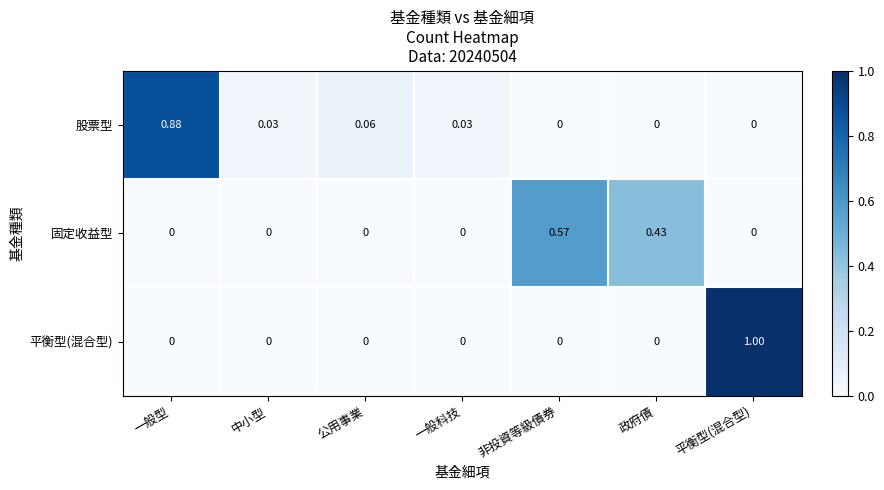

Rank the series by their maximum value, from highest to lowest.

平衡型(混合型), 股票型, 固定收益型